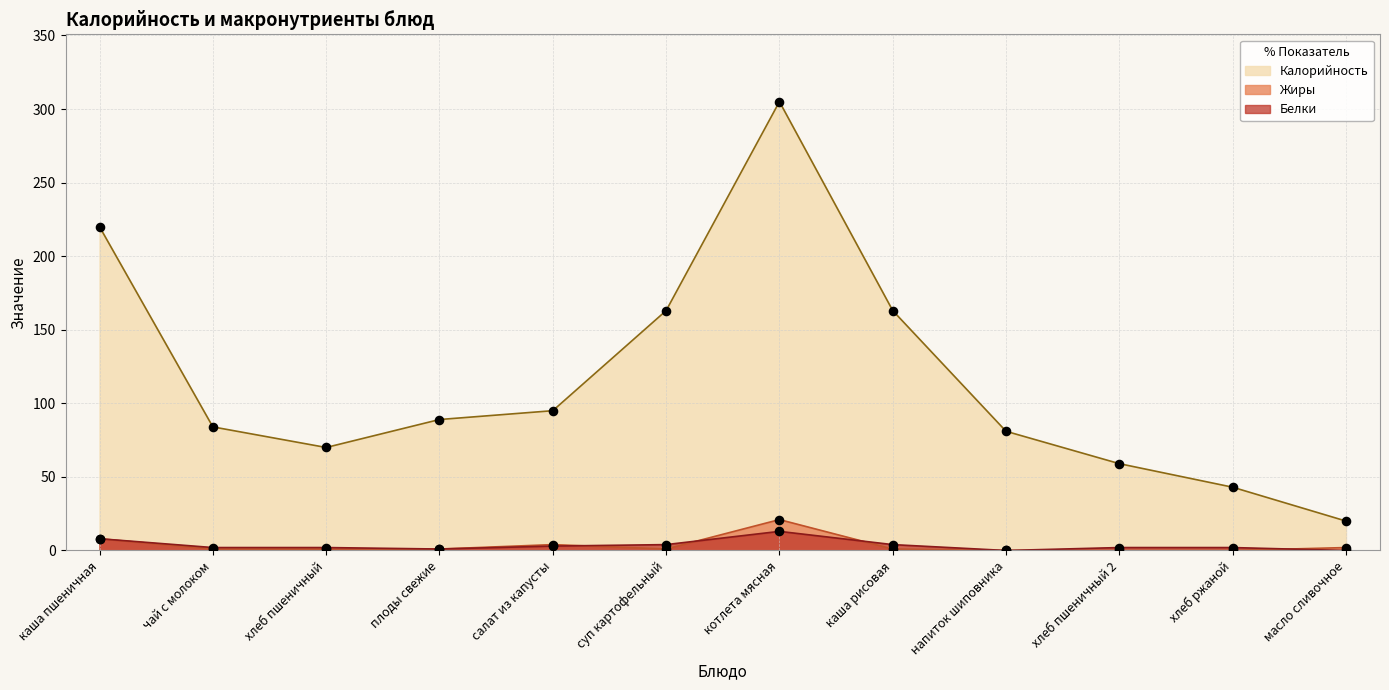

Which series contains the highest Y value?

Калорийность